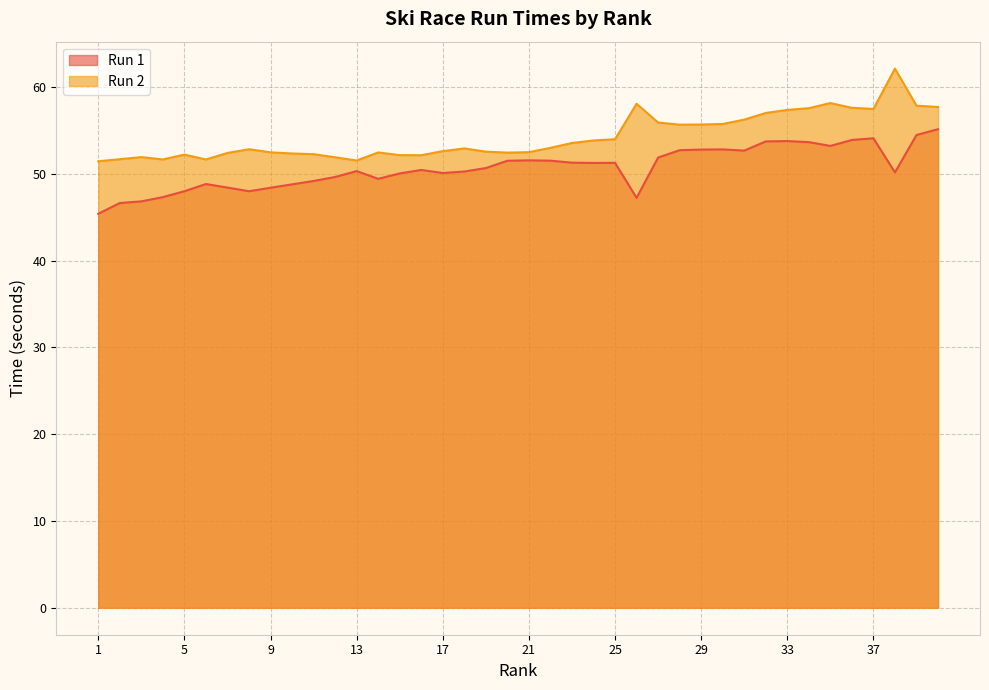

Does the chart have visible grid lines?

Yes